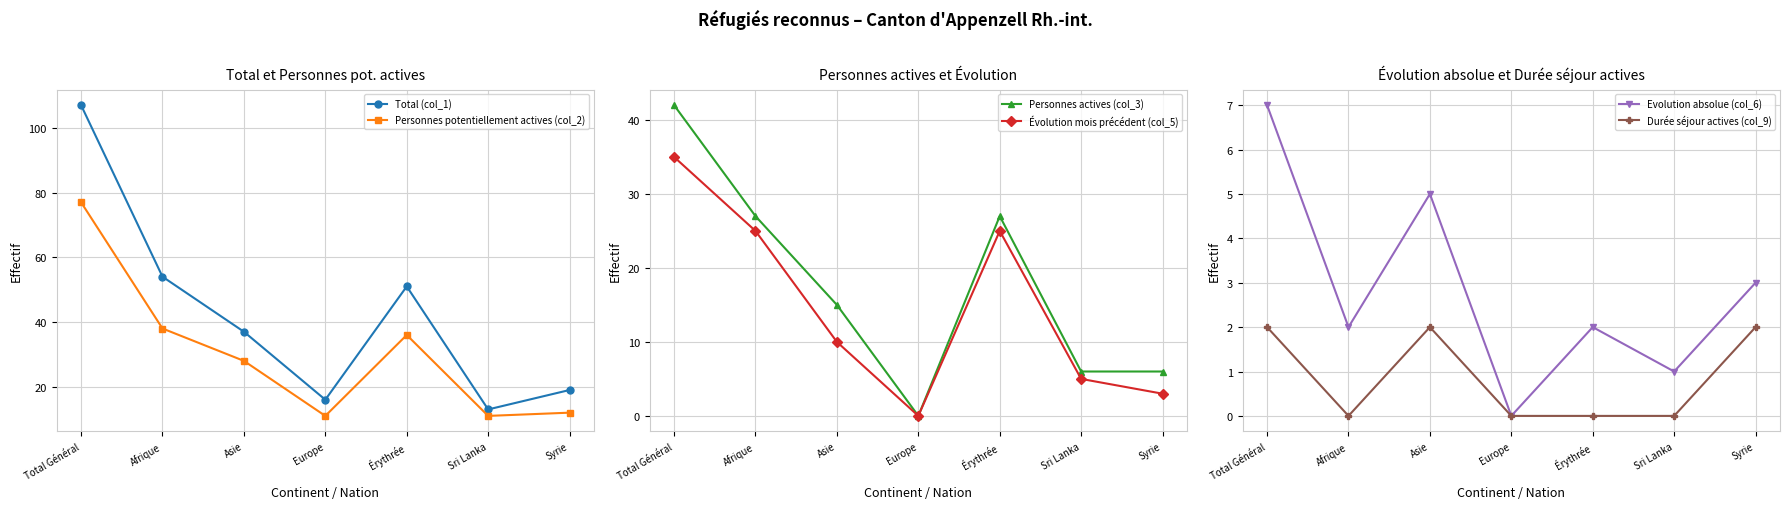

Which series has the widest spread of values?

Total (col_1)